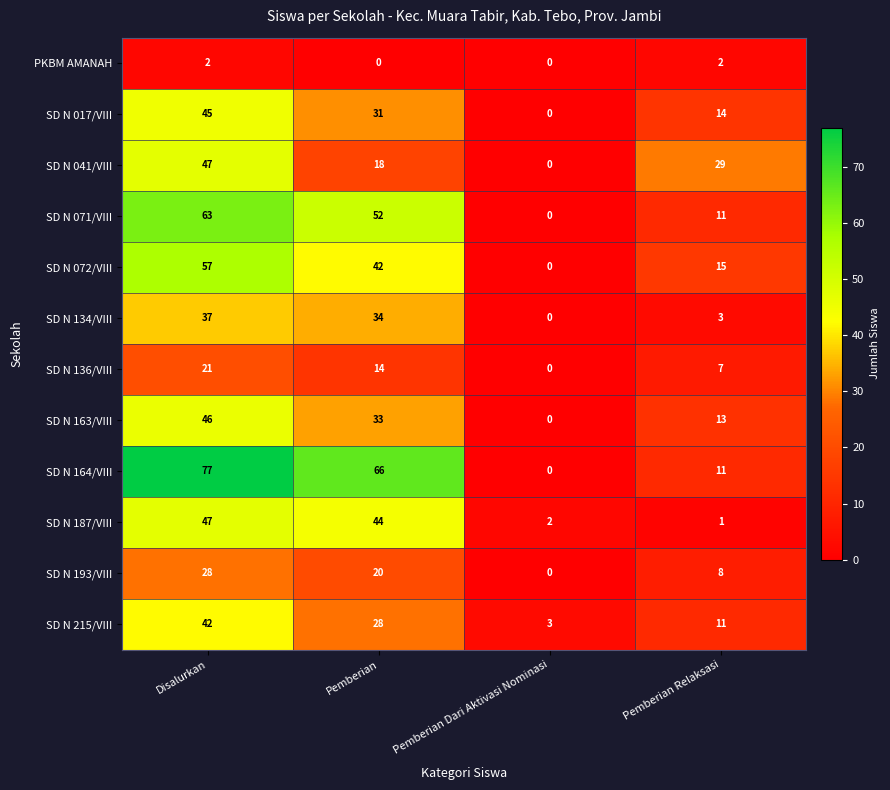

What is the greatest value displayed?

77